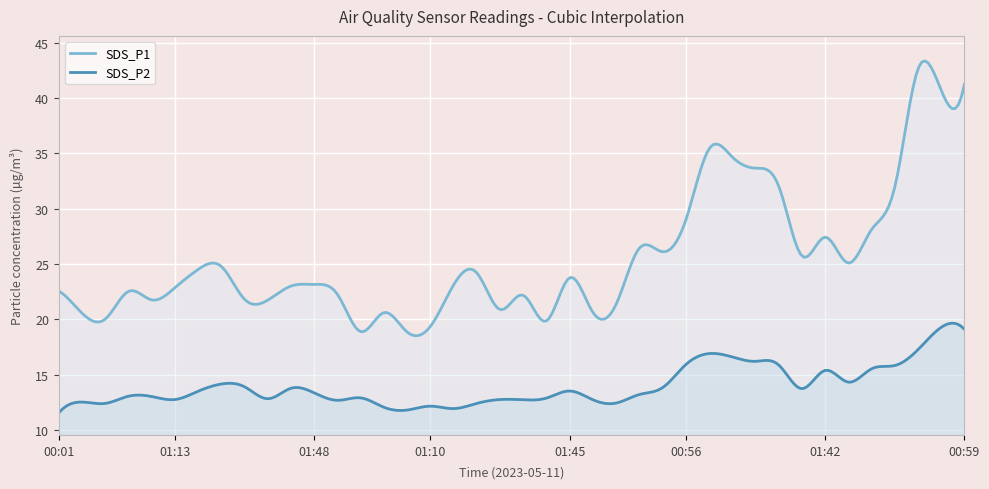

What are all the series names shown in the legend?

SDS_P1, SDS_P2